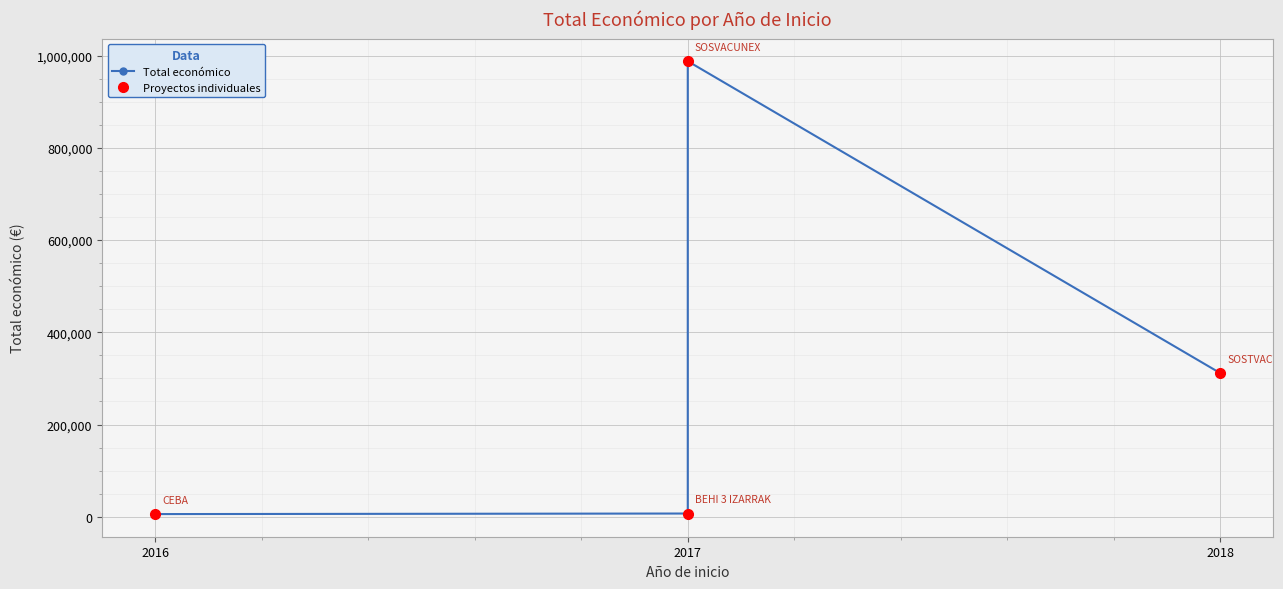

Is the value of Total económico at 2018 greater than the value of Proyectos individuales at 2017?

Yes